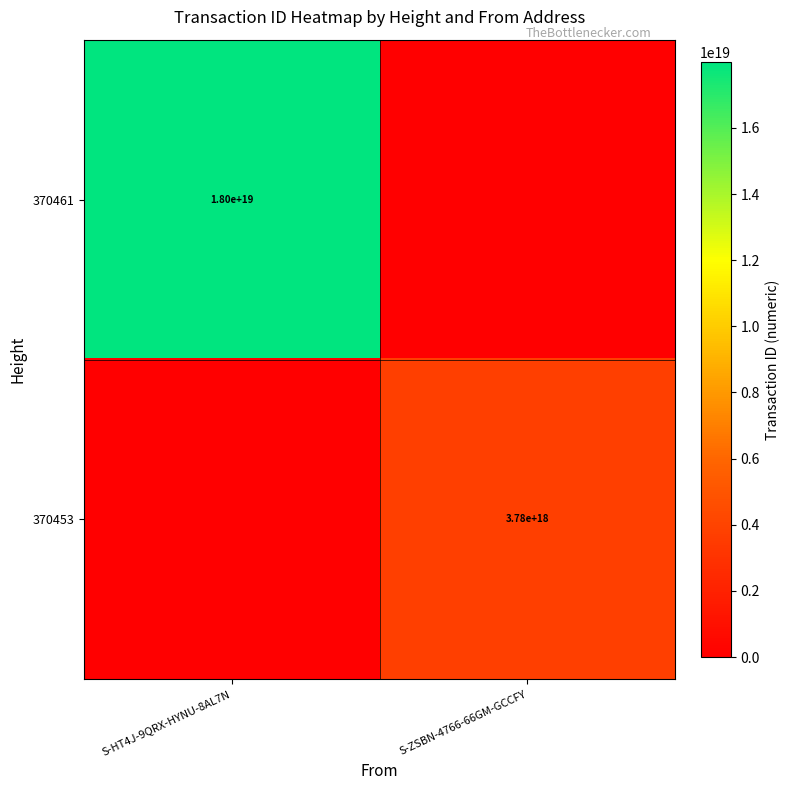

The 370461 series shows 18000000000000000000 at S-HT4J-9QRX-HYNU-8AL7N. True or false?

True